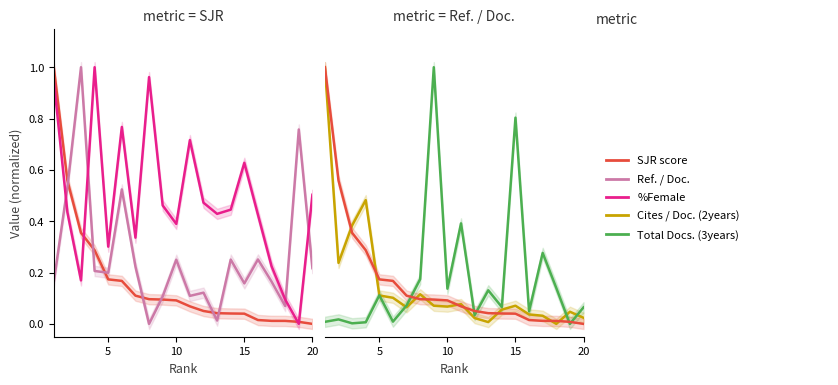

At how many categories does at least one series exceed 0?

20